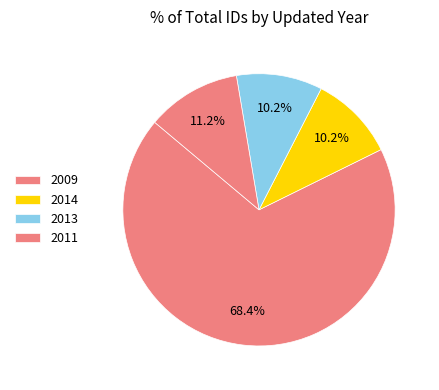

How many slices are in this pie chart?

4